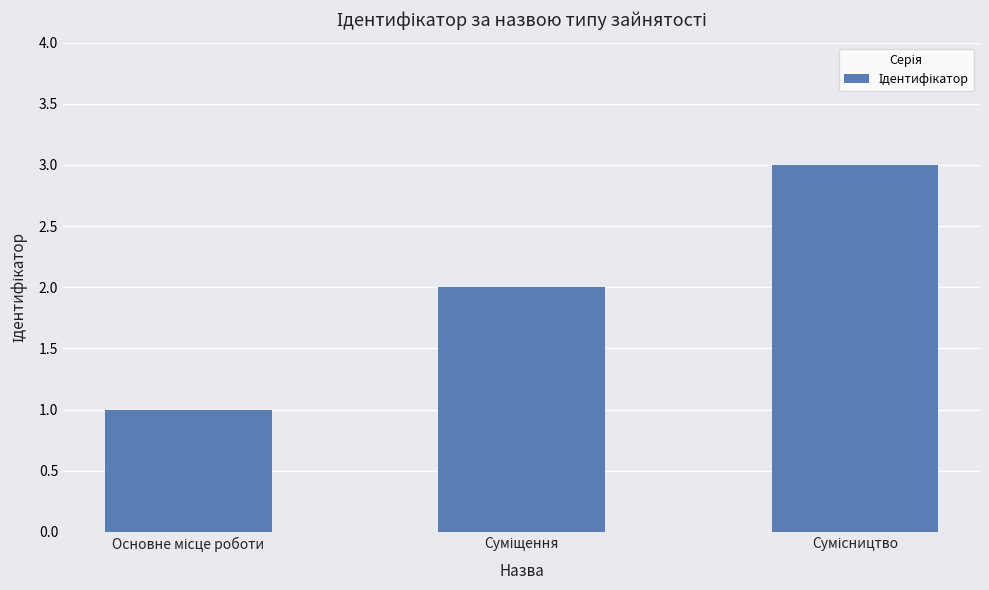

What is the maximum value shown in the chart?

3